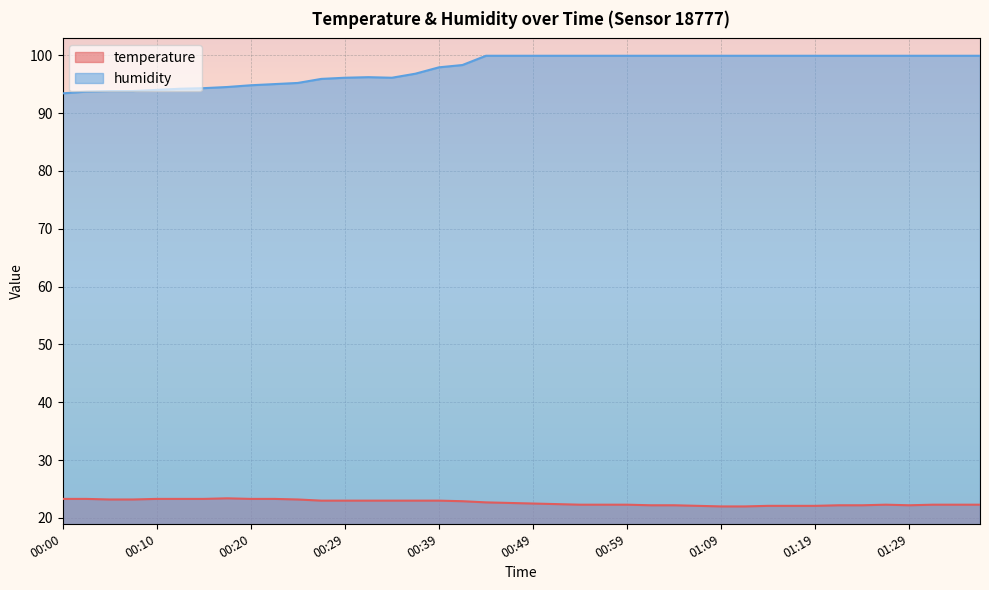

How many interior local peaks does the temperature series have?

2